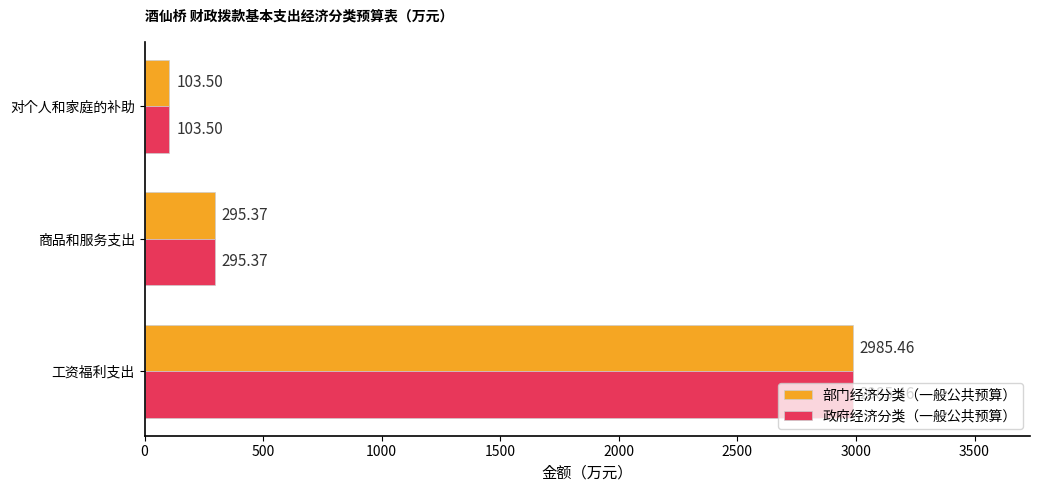

What is the difference between the 部门经济分类（一般公共预算） values at 工资福利支出 and 商品和服务支出?

2690.1